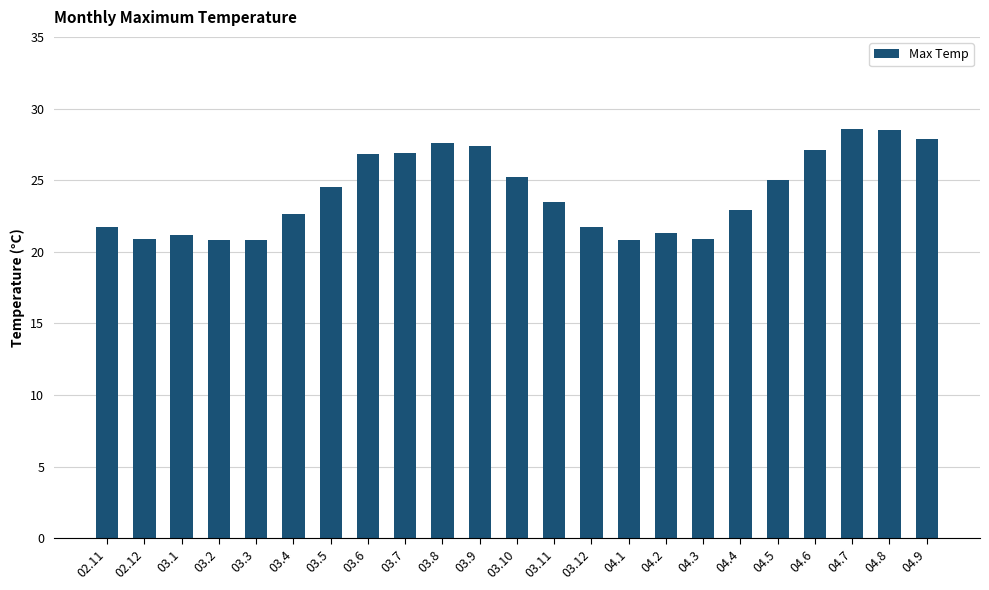

Count the number of categories in the chart.

23